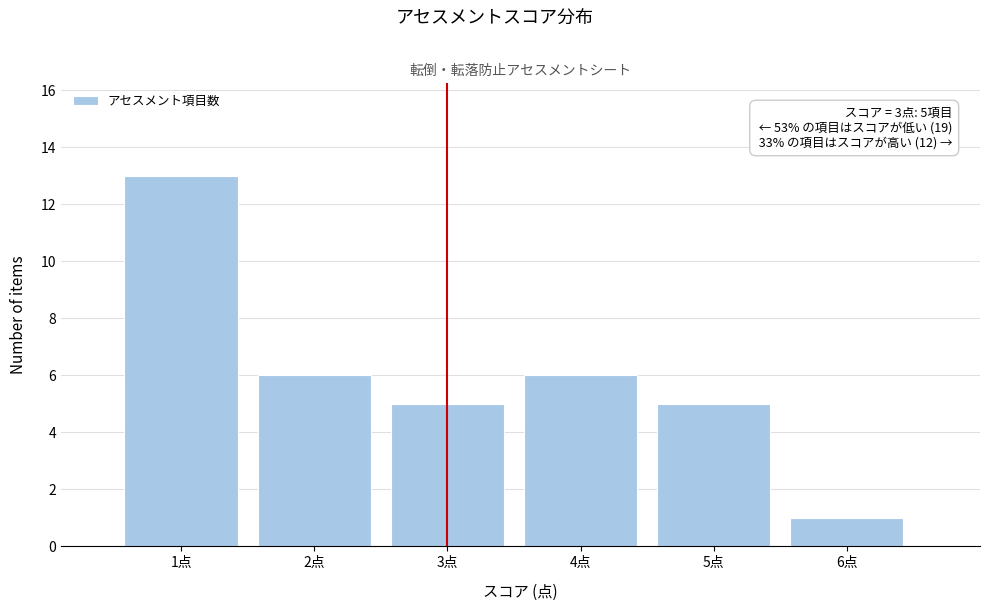

Over which range of the x-axis is the bar tallest?

0.5 to 1.5